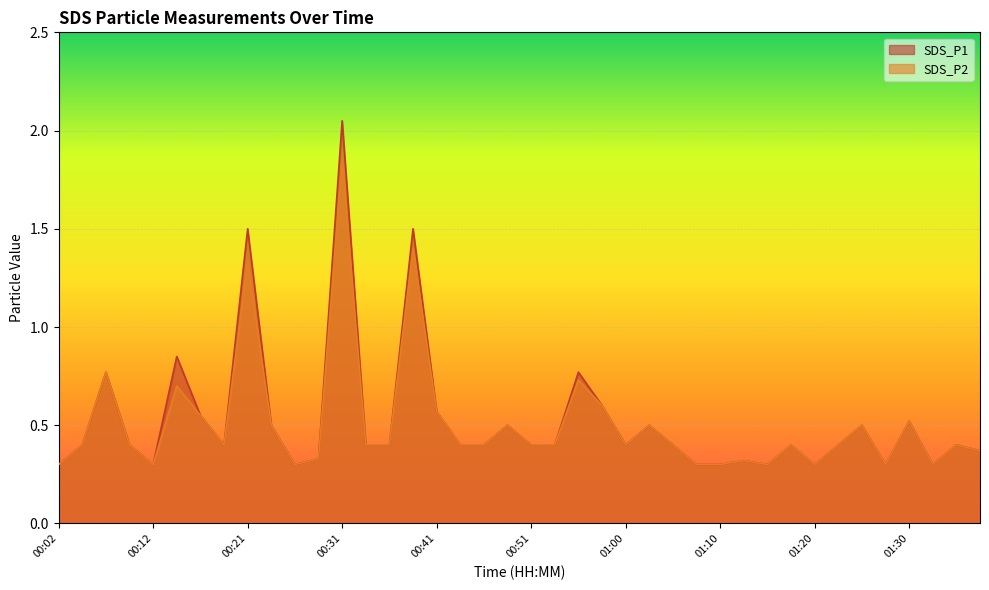

True or false: SDS_P1 and SDS_P2 cross at least once.

False